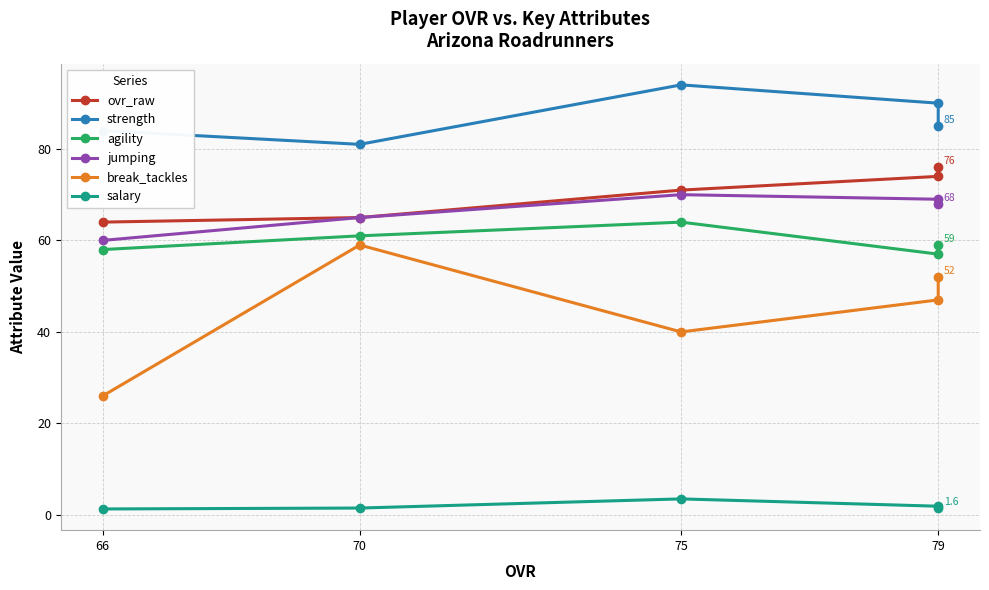

True or false: agility and salary intersect in this chart.

False